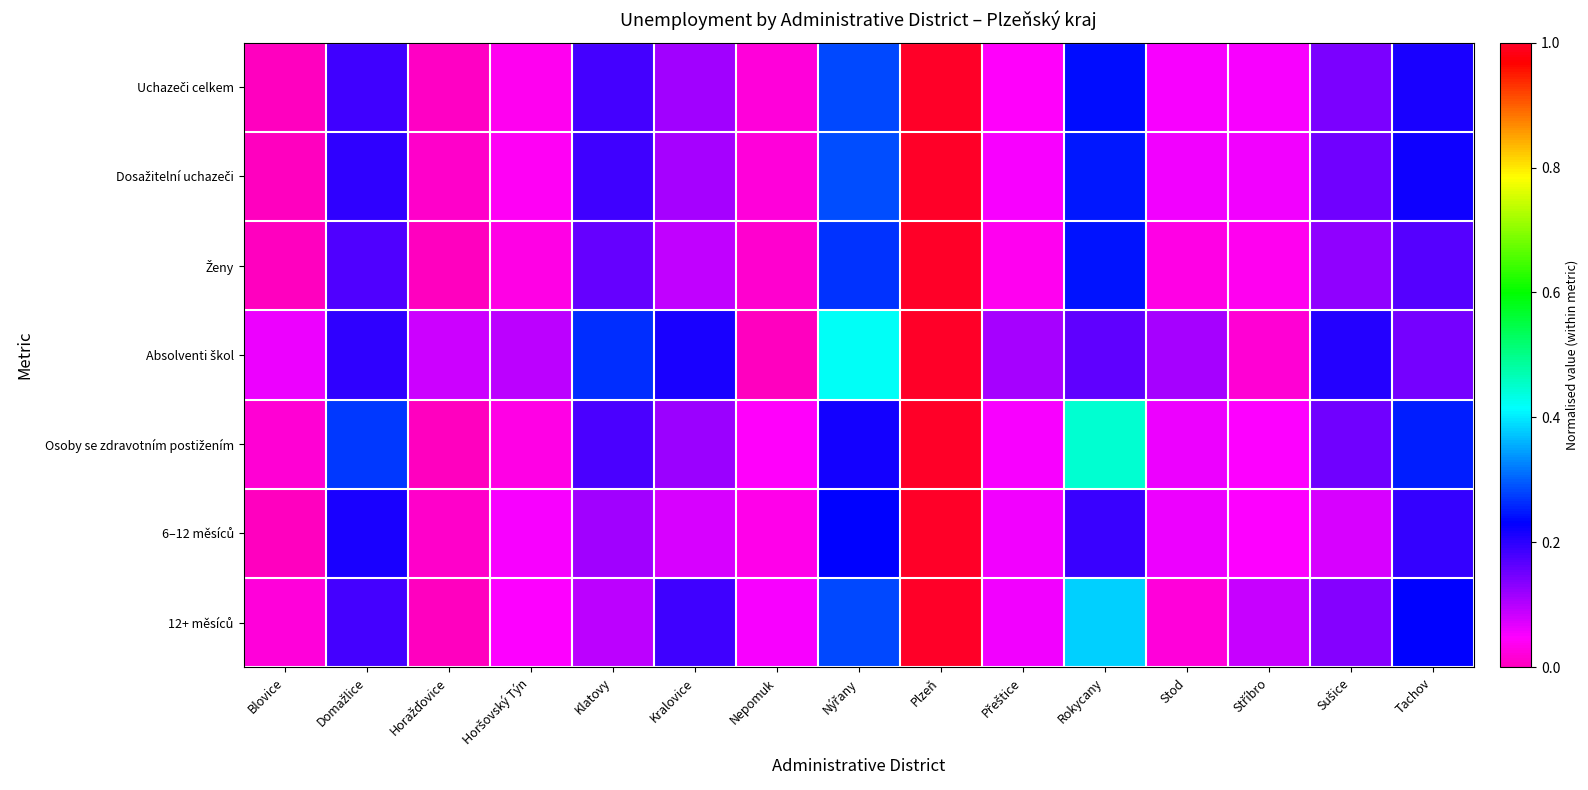

Count the number of data series in this chart.

7